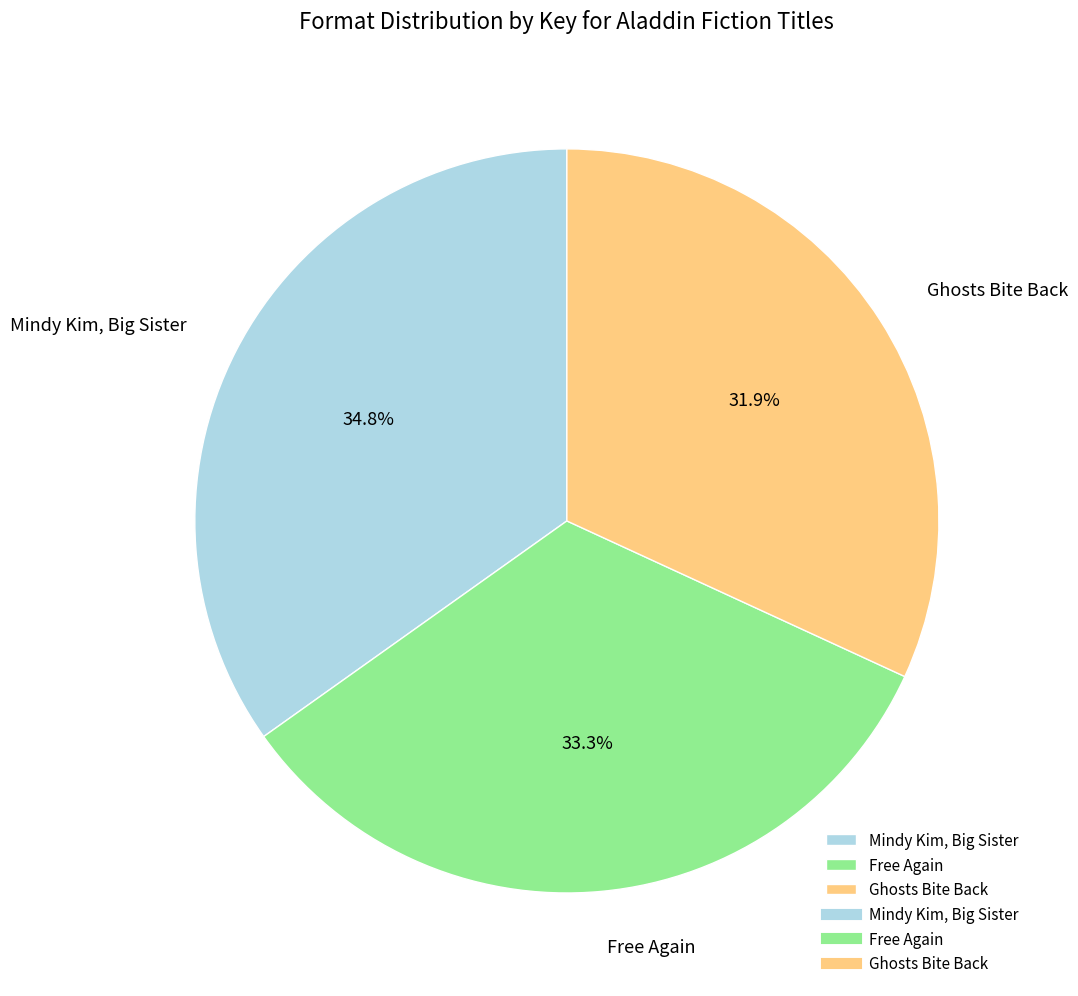

How many slices are in this pie chart?

3